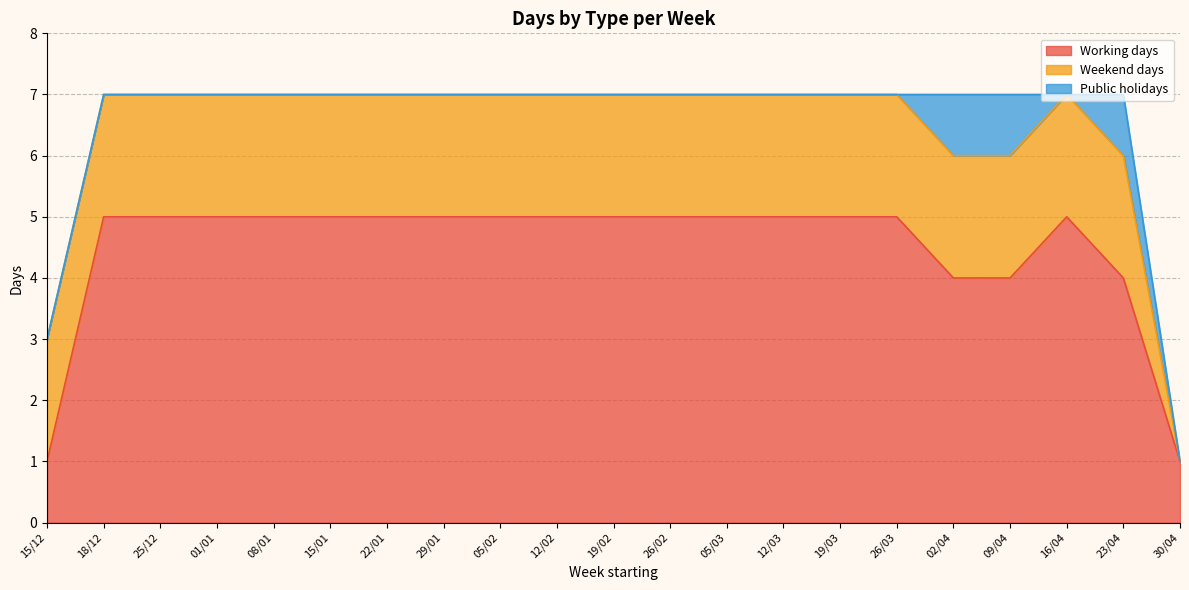

True or false: Weekend days has more than 1 points higher than both neighbors.

False